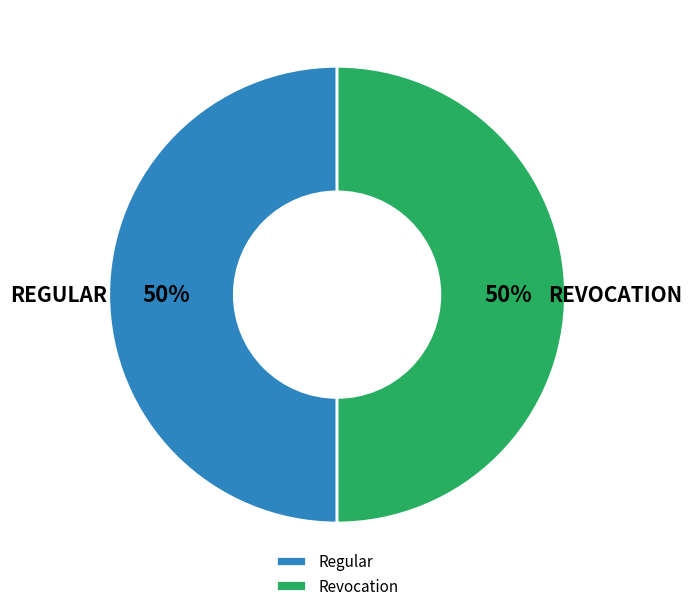

Combined, do Regular and Revocation account for over 50%?

Yes